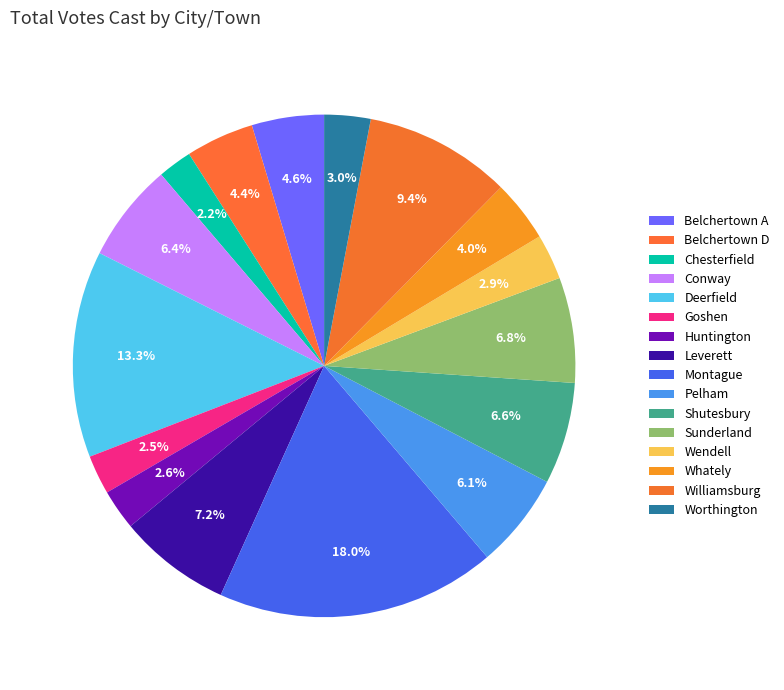

How many segments does this pie chart have?

16